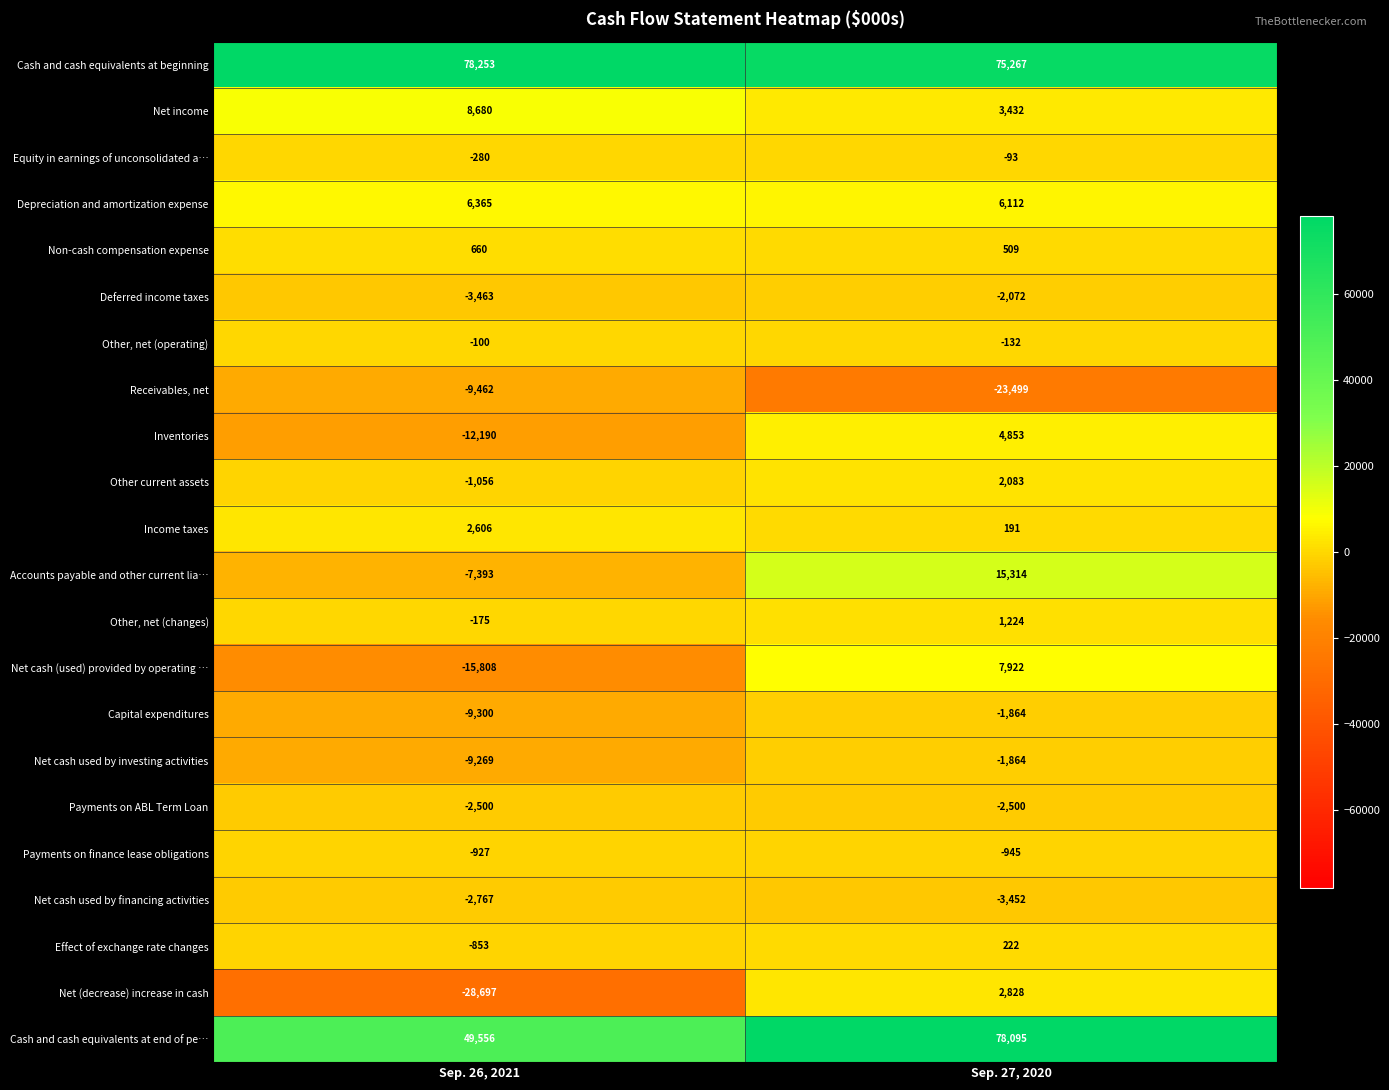

True or false: Net cash (used) provided by operating … has a value of 7922 at Sep. 27, 2020.

True